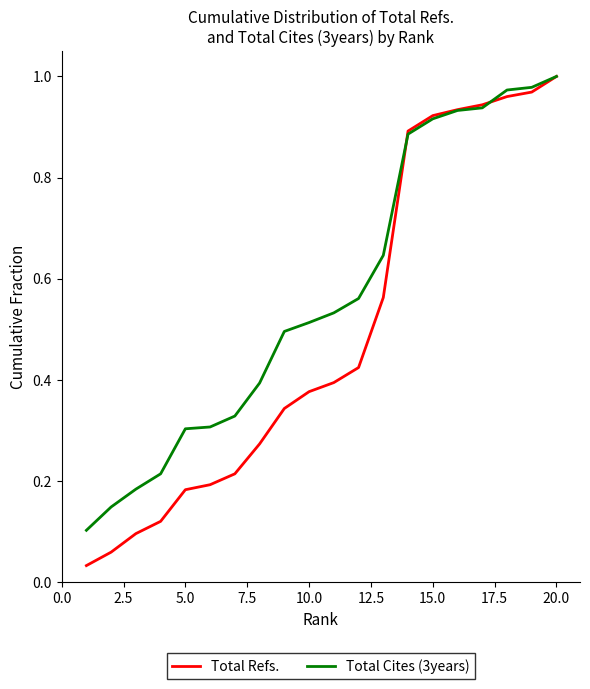

Which series has the largest total across all categories?

Total Cites (3years)